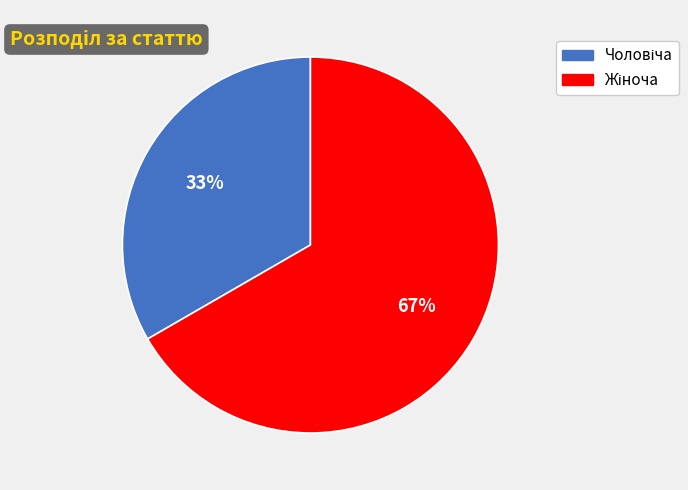

To the nearest percent, what is the average slice percentage?

50%